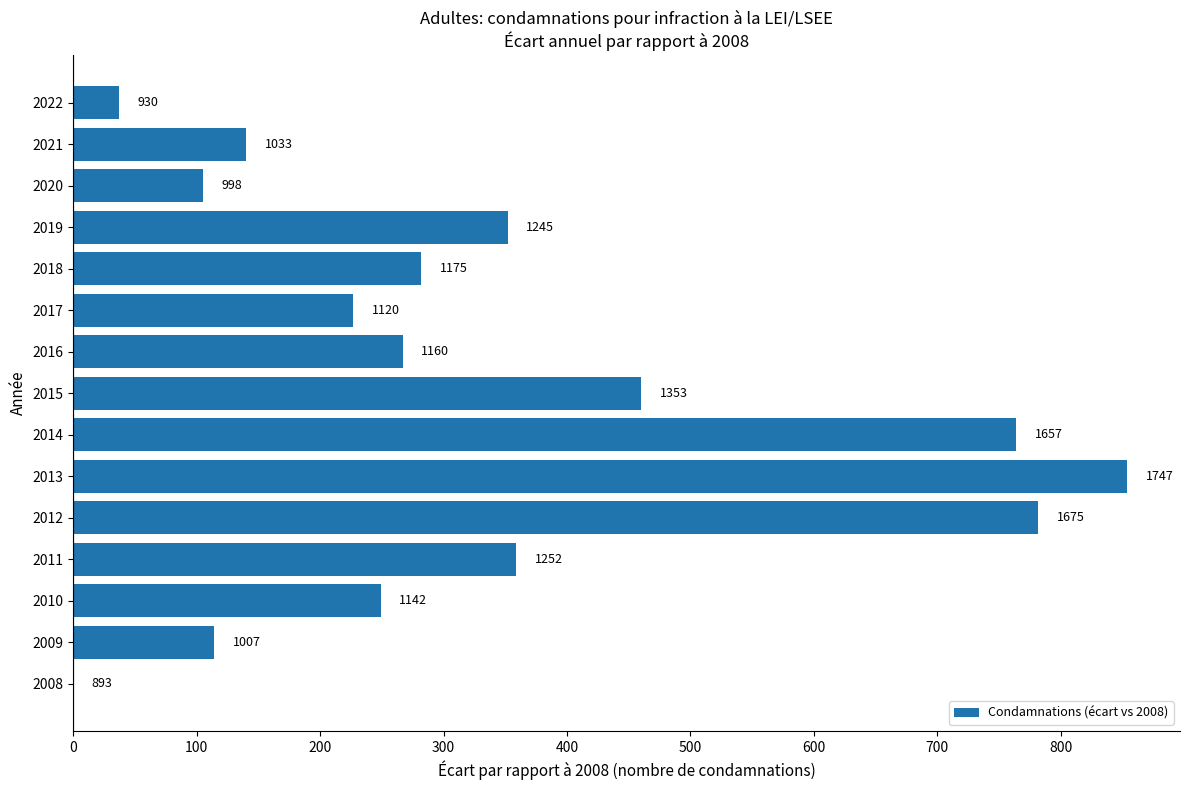

Are the bars horizontal?

Yes